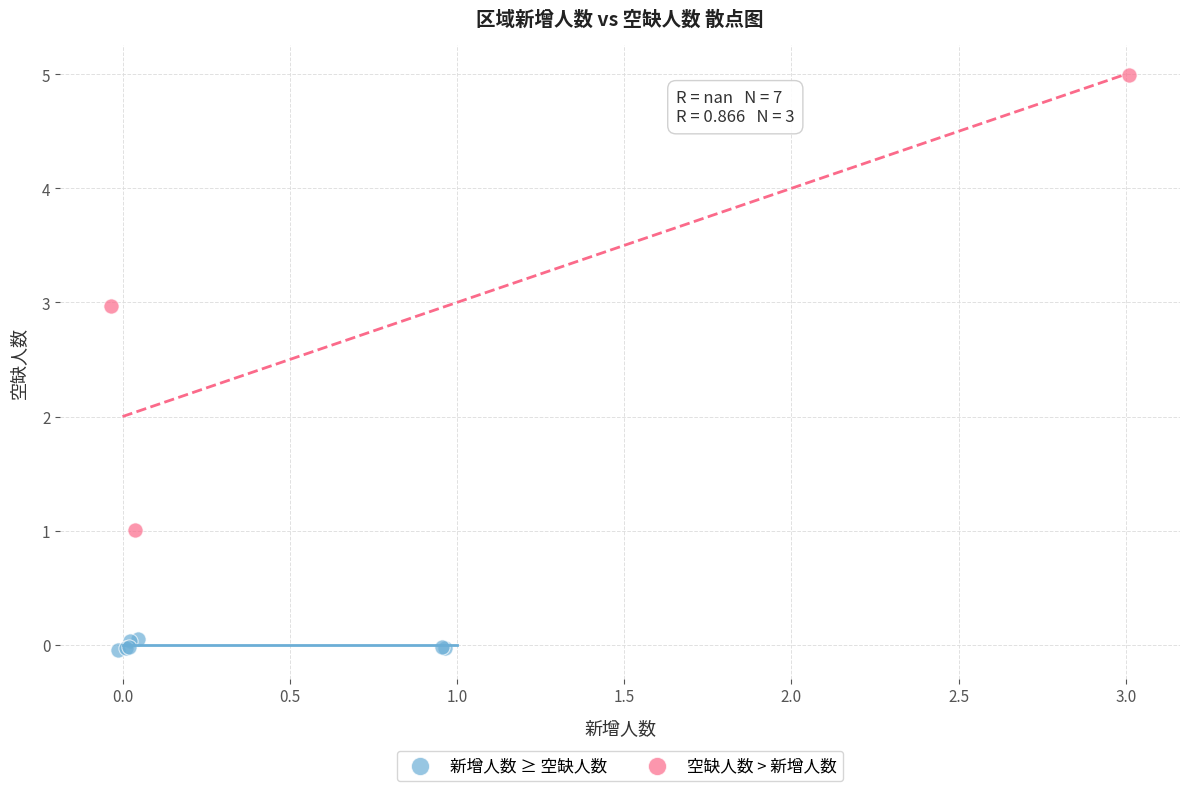

Which series reaches the minimum Y coordinate?

新增人数 ≥ 空缺人数